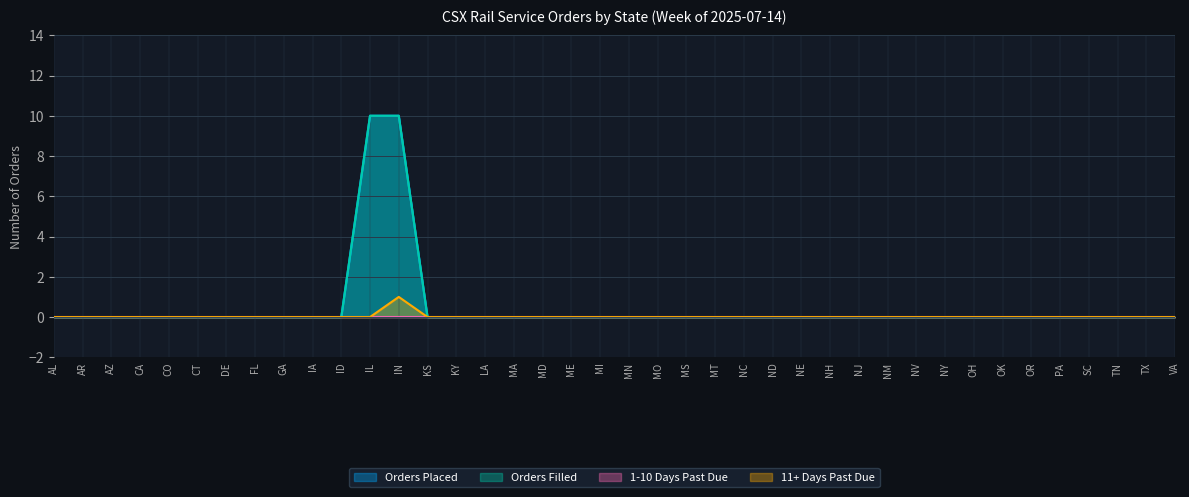

At which label is 11+ Days Past Due closest to 0?

AL